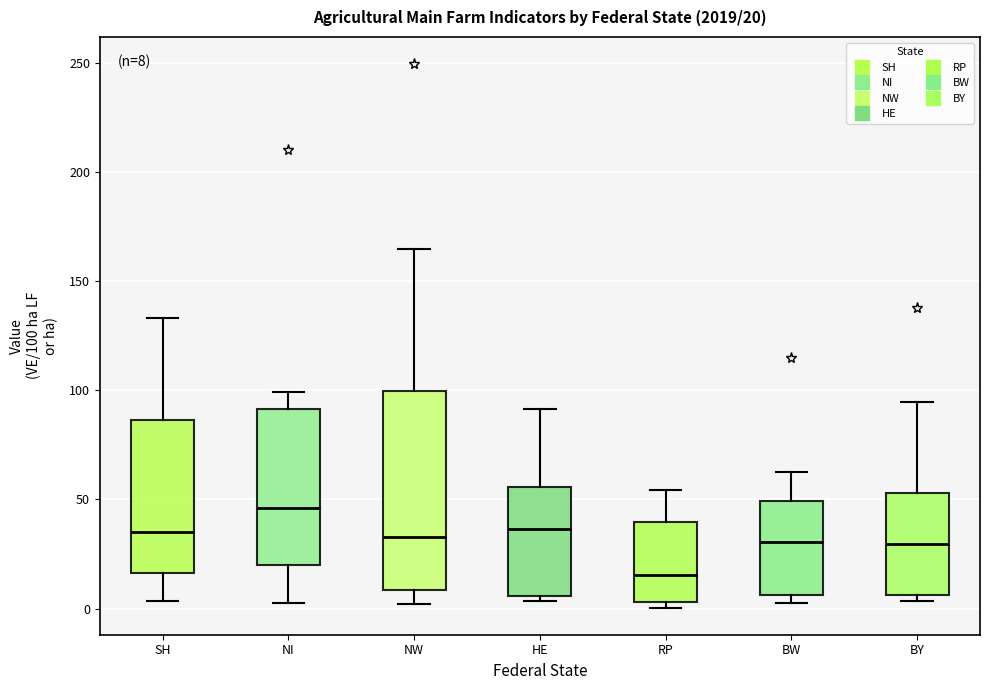

Comparing the boxes themselves (not the whiskers), which one is the tallest?

NW